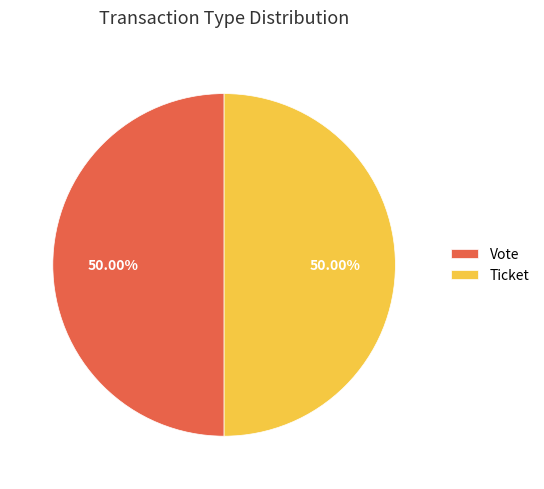

How many segments does this pie chart have?

2